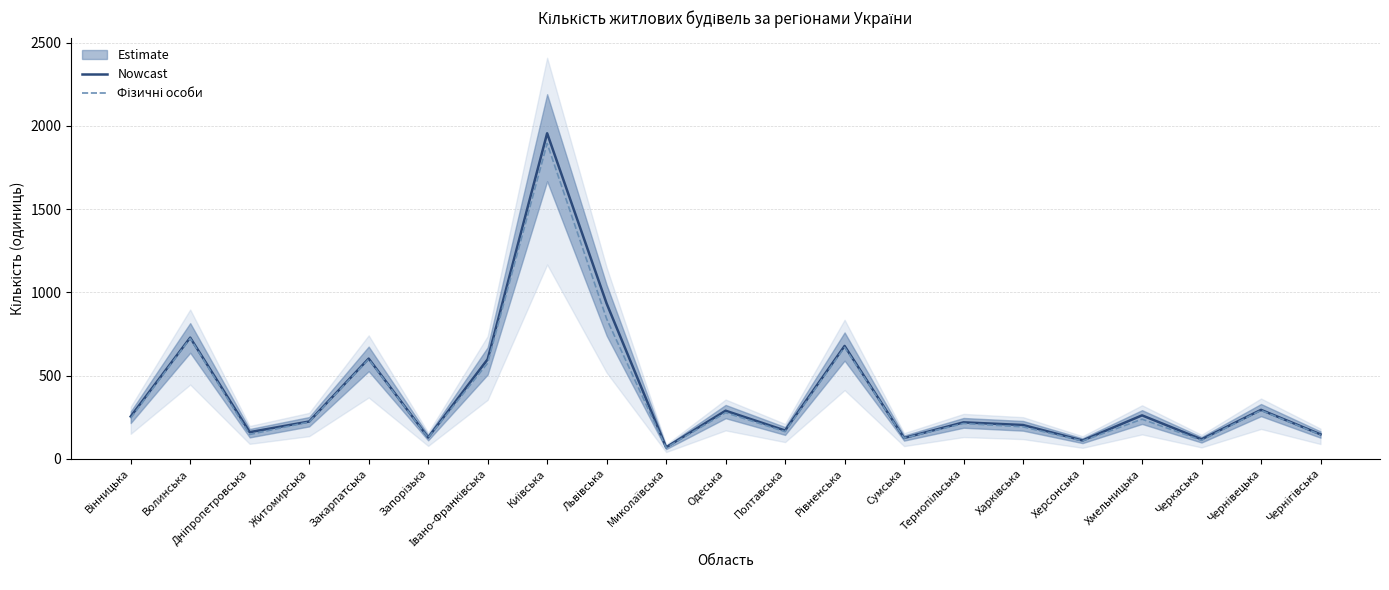

At which label does Nowcast reach its peak?

Київська